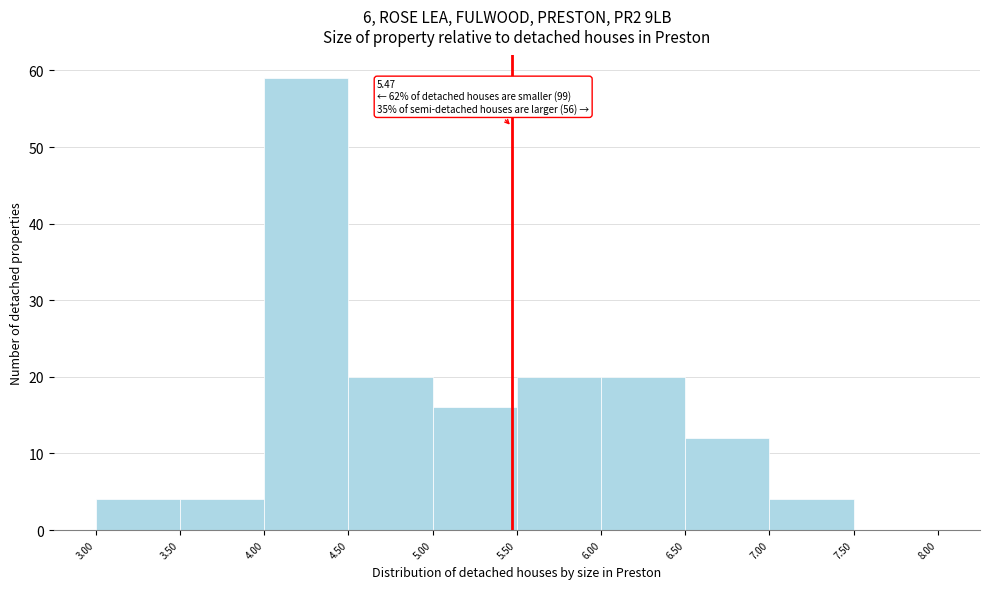

Which range on the x-axis has the tallest bar?

4.00 to 4.50